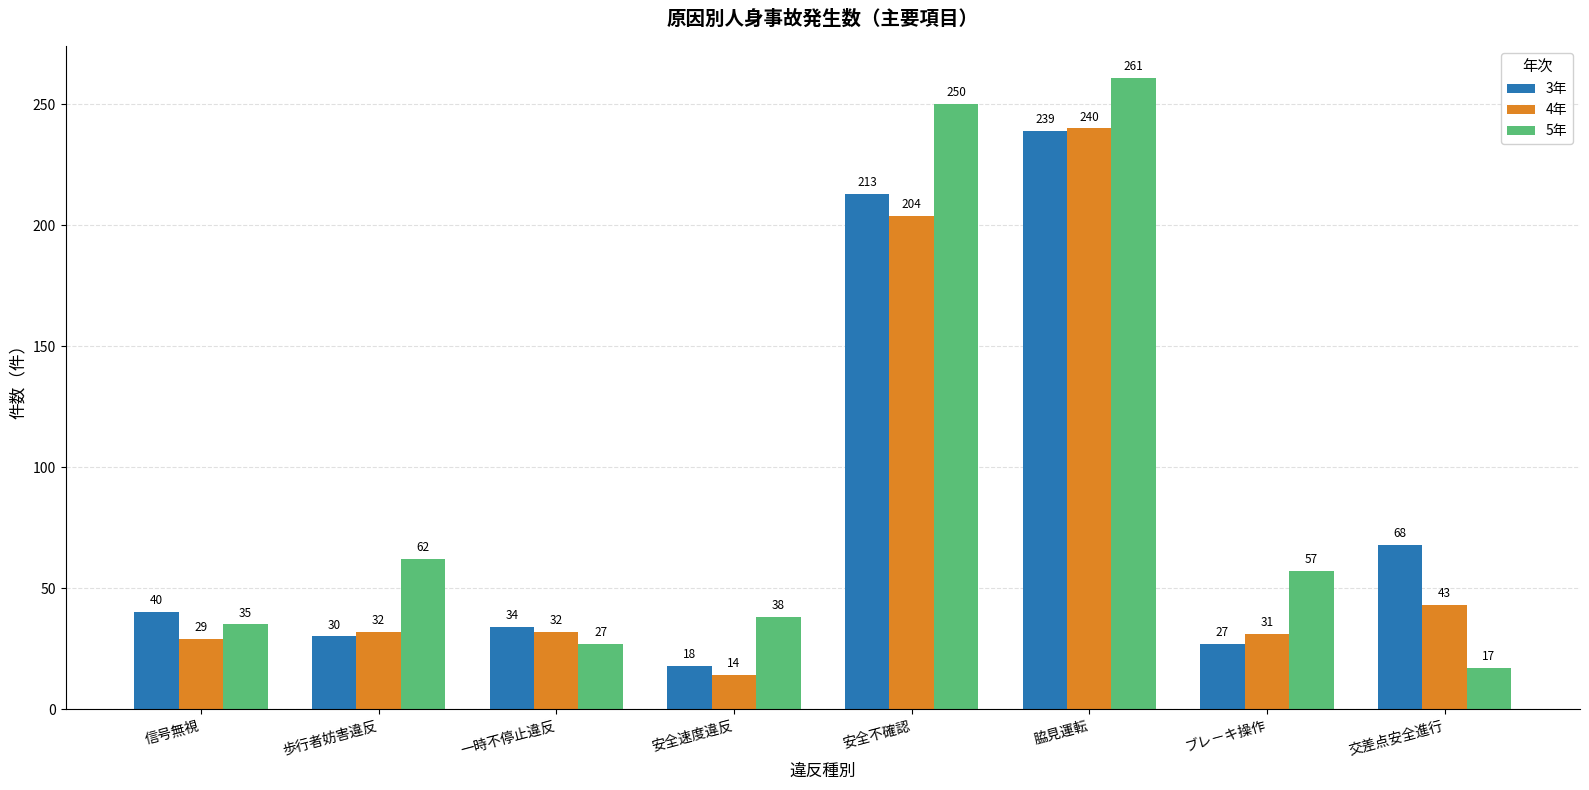

What is the lowest value of the 5年 series?

17